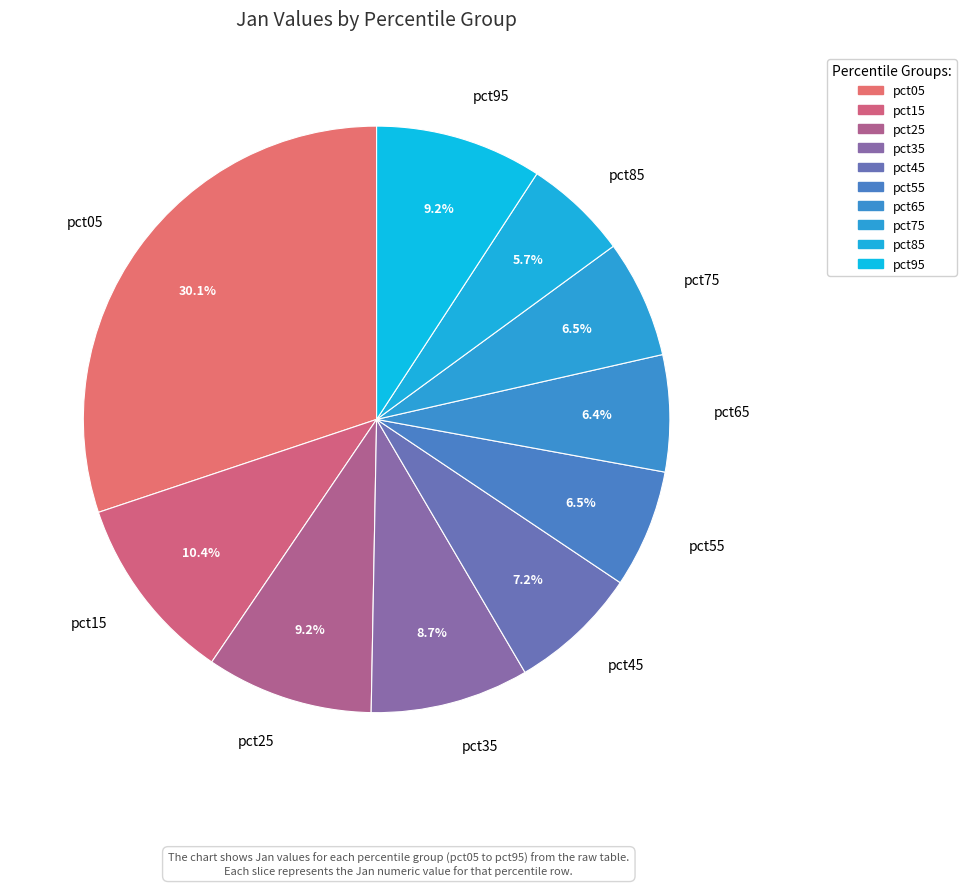

Which has a higher value, pct45 or pct35?

pct35